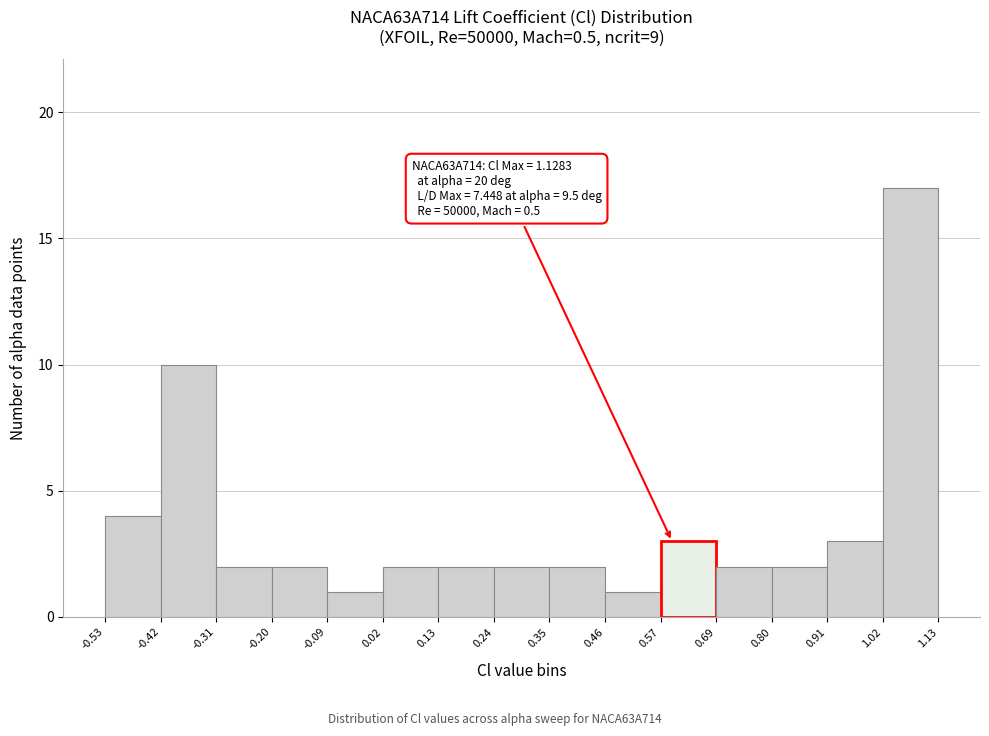

Over which range of the x-axis is the bar tallest?

1.02 to 1.13